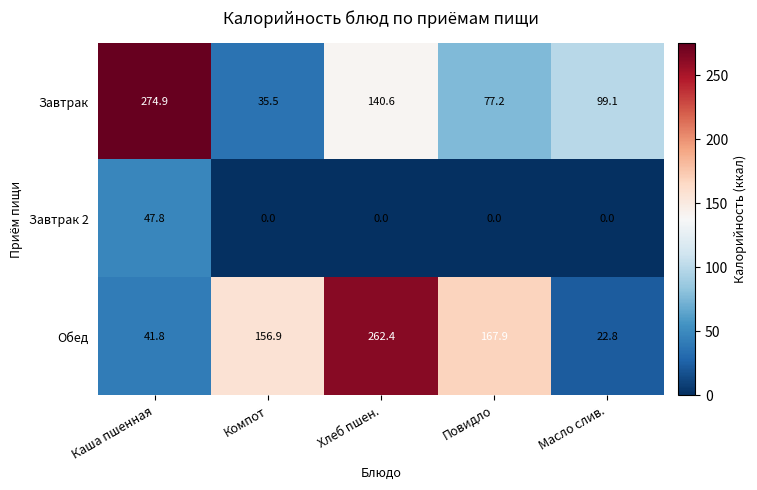

The value of Завтрак 2 at Повидло is 23.2. True or false?

False